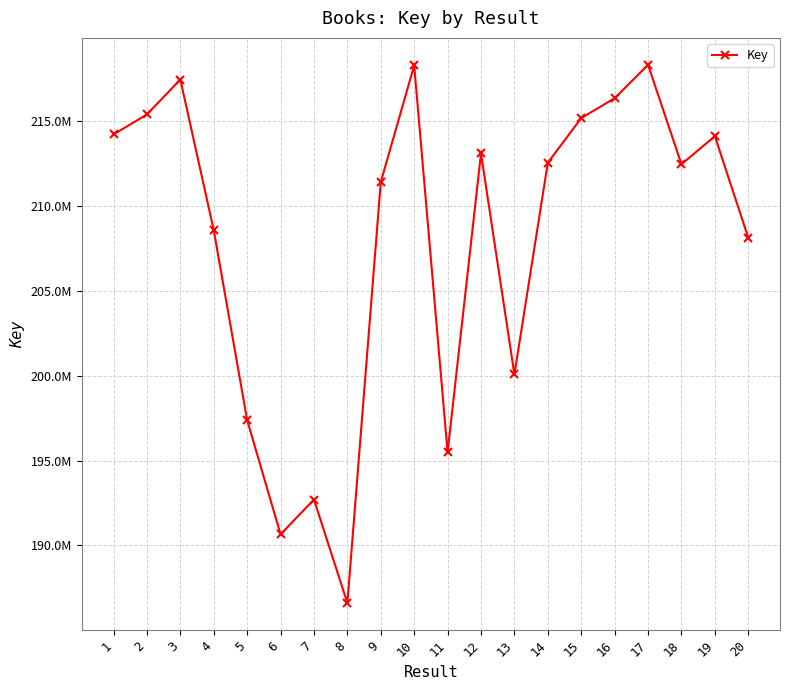

What is the difference between the maximum and minimum values?

31715885